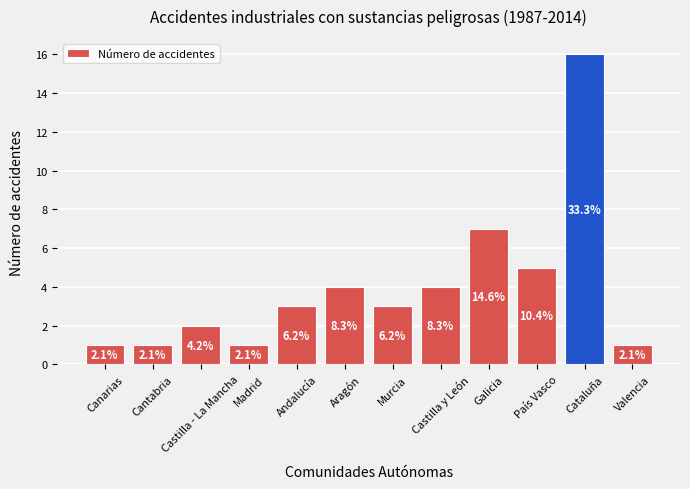

Rank the categories by value from lowest to highest.

Canarias, Cantabria, Madrid, Valencia, Castilla - La Mancha, Andalucía, Murcia, Aragón, Castilla y León, País Vasco, Galicia, Cataluña